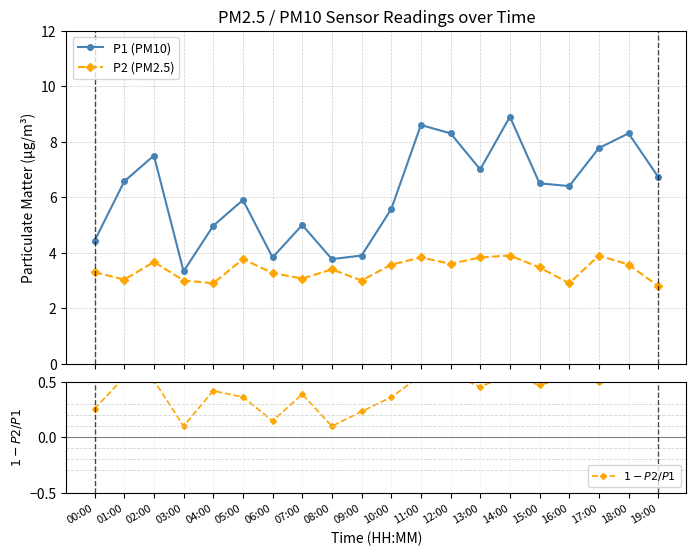

At 03:00, list the series in order from largest to smallest.

P1 (PM10), P2 (PM2.5), $1 - P2/P1$